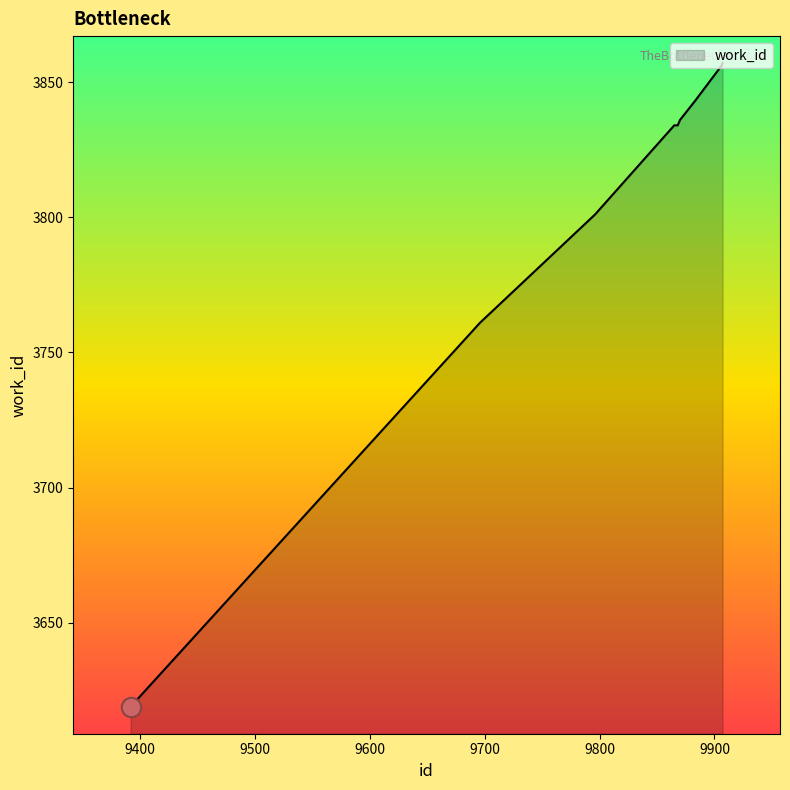

What is the sum of all values?

34241